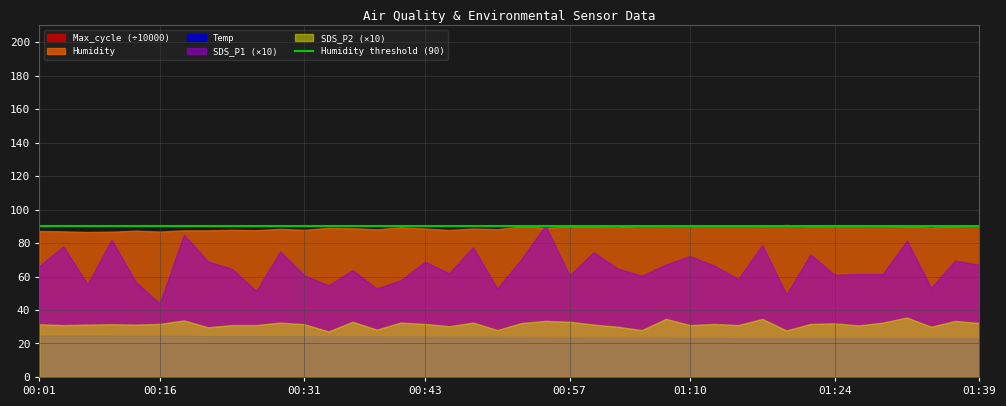

What is the minimum value shown in the chart?

2.7